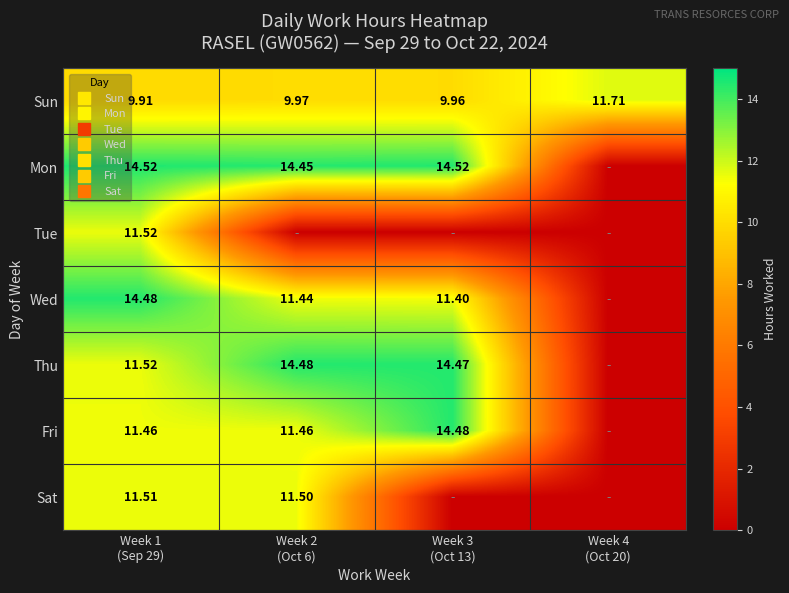

What is the average value of the Sun series?

10.4